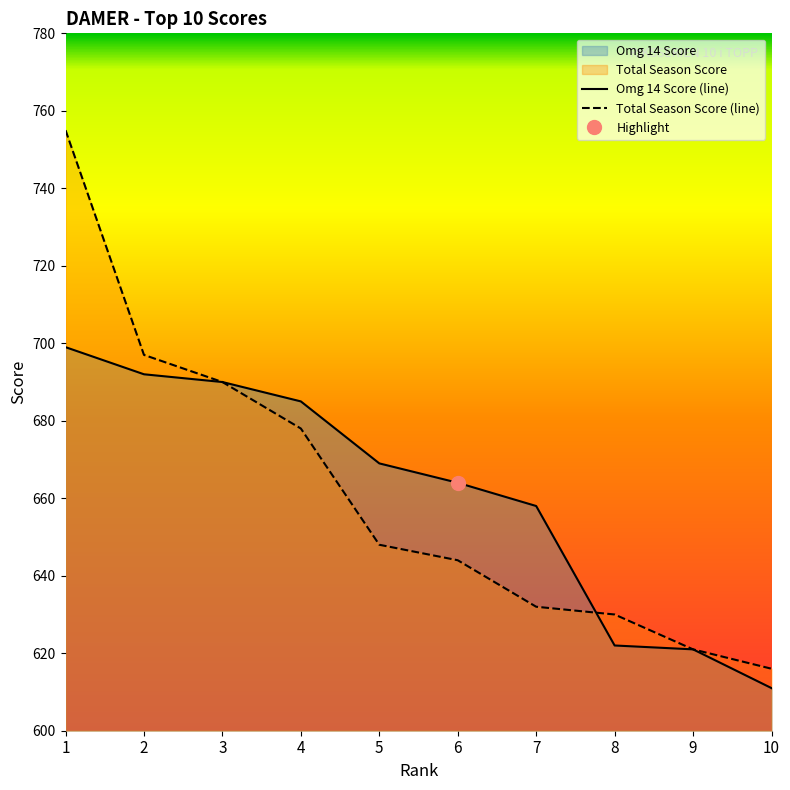

List the labels in order of Omg 14 Score (line) value, largest first.

1, 2, 3, 4, 5, 6, 7, 8, 9, 10